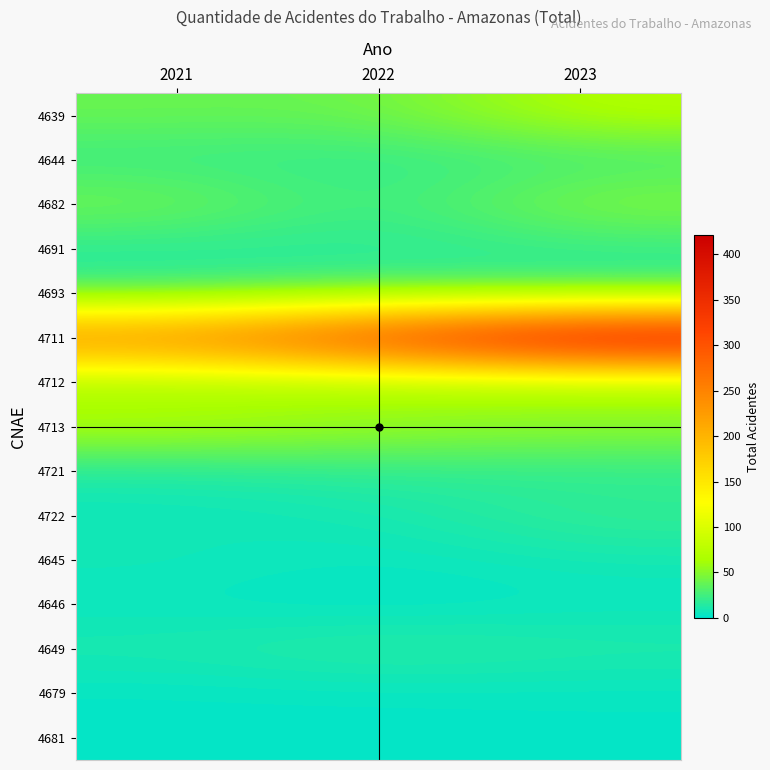

Between 2021 and 2022, which series saw the biggest shift?

4711